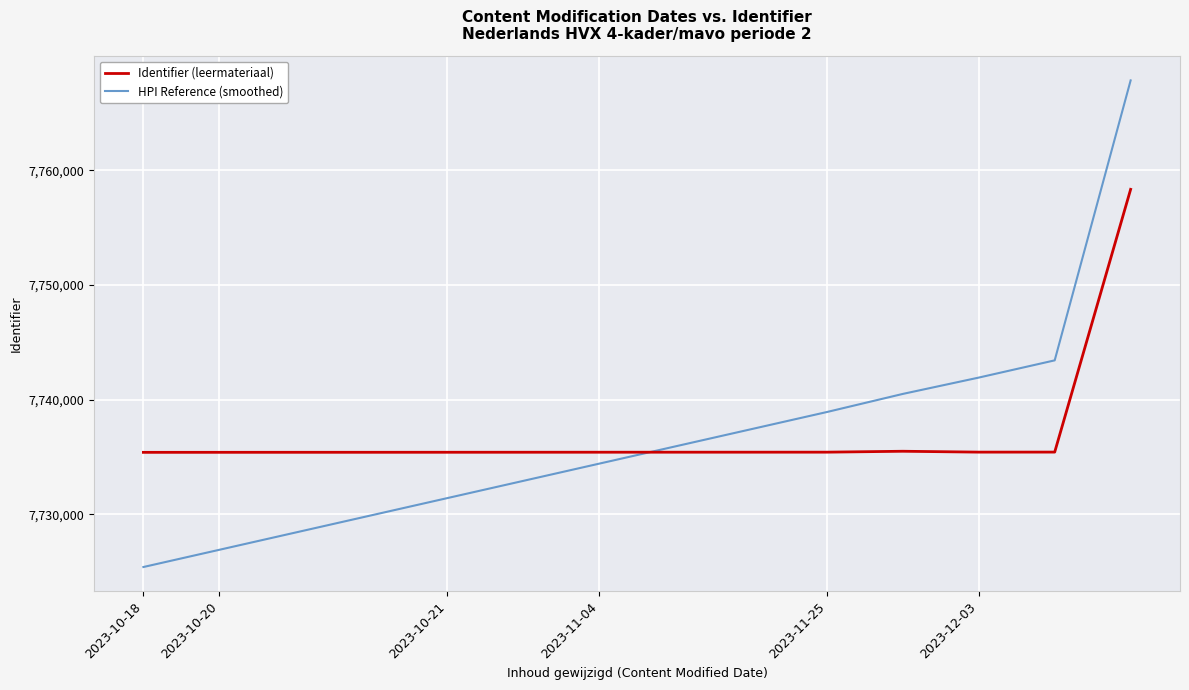

What is the minimum value shown in the chart?

7725394